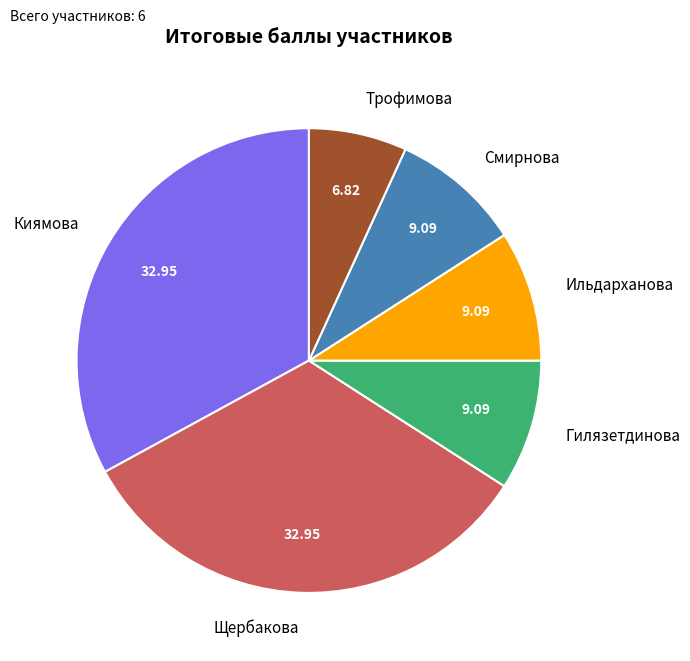

Which has a higher value, Щербакова or Смирнова?

Щербакова